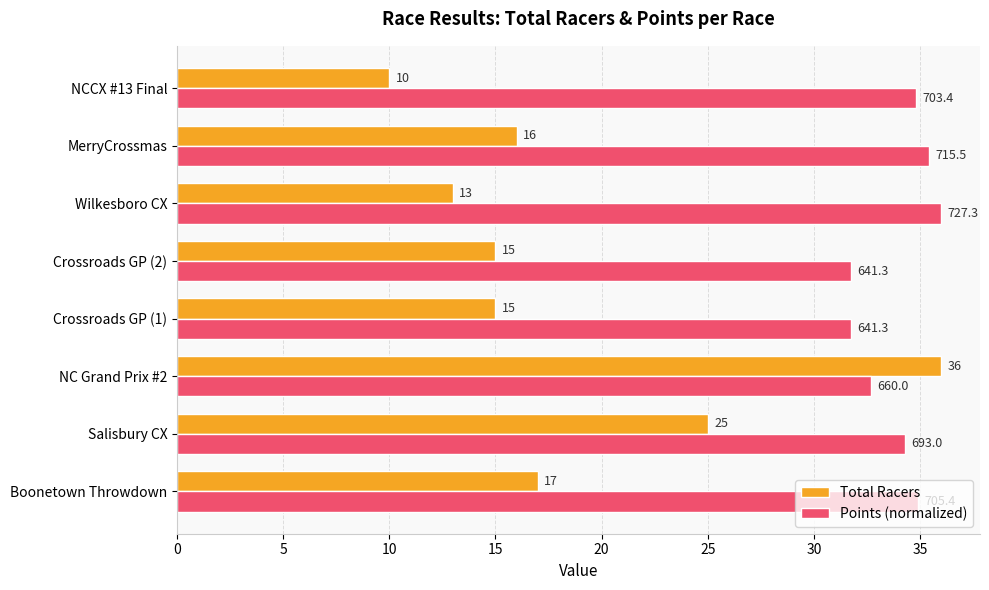

Rank the series at Wilkesboro CX from highest to lowest value.

Points (normalized), Total Racers